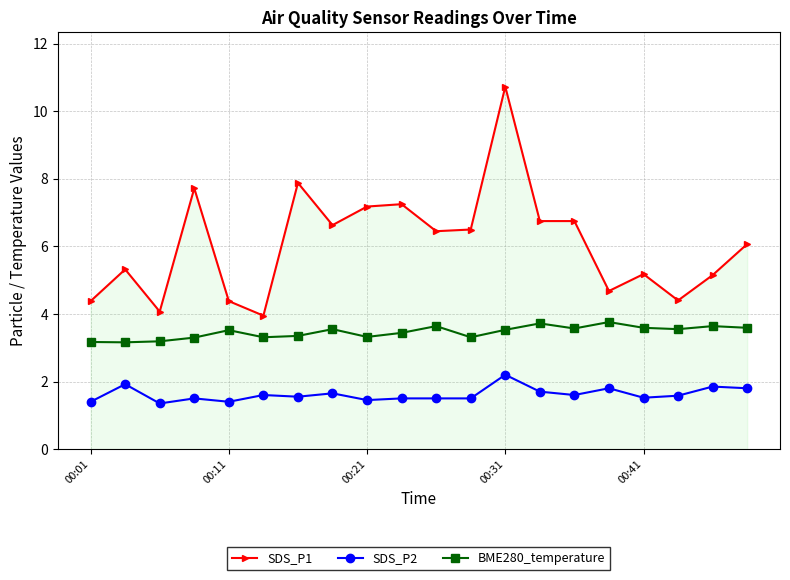

Which series has the largest range (max minus min)?

SDS_P1